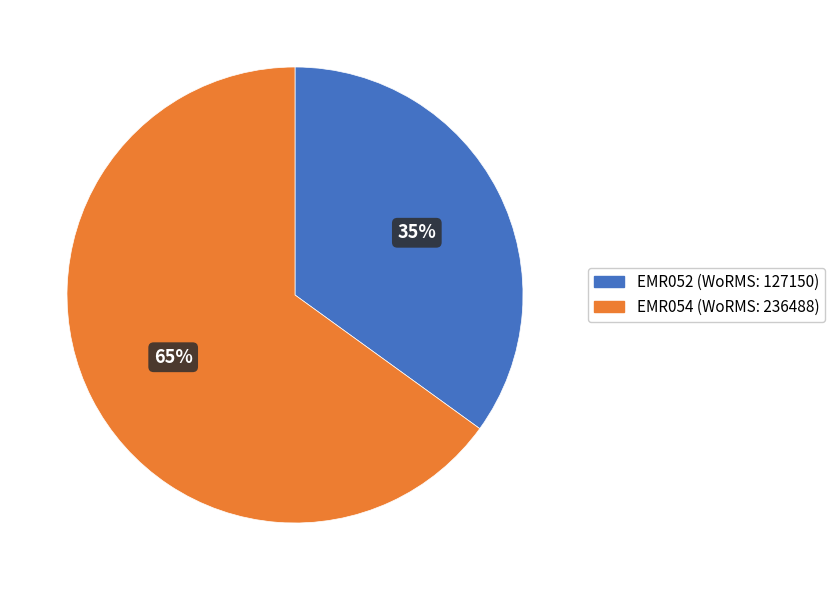

To the nearest percent, what portion does EMR052 represent?

35%